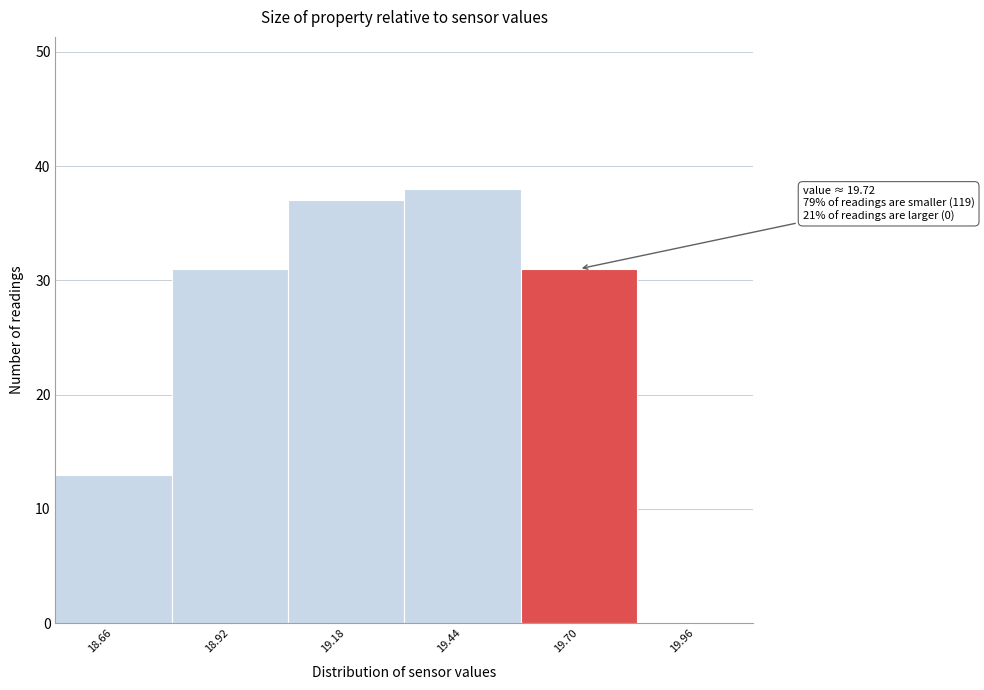

Reading right to left, extract all data points from this chart.

19.96=0	19.70=31	19.44=38	19.18=37	18.92=31	18.66=13